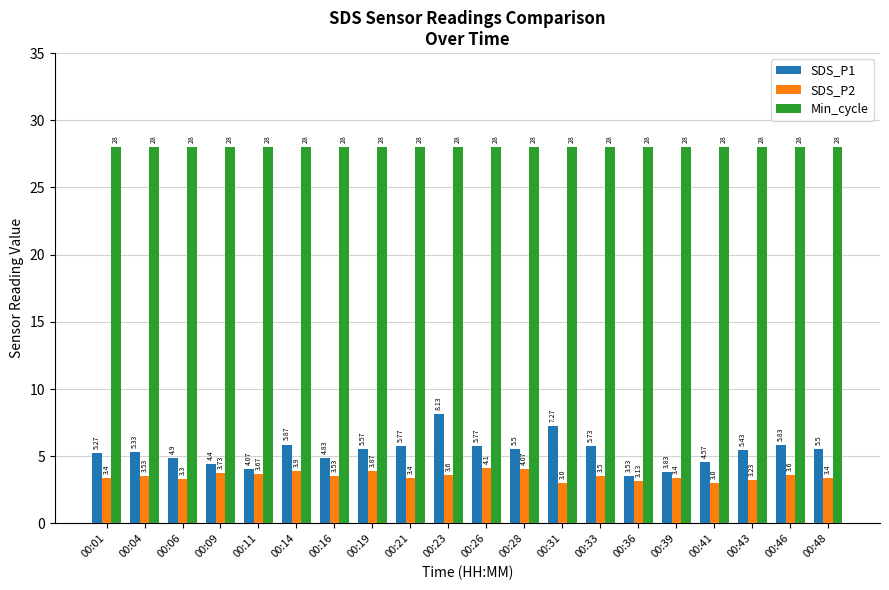

What is the difference between the highest and lowest values at 00:09?

24.3